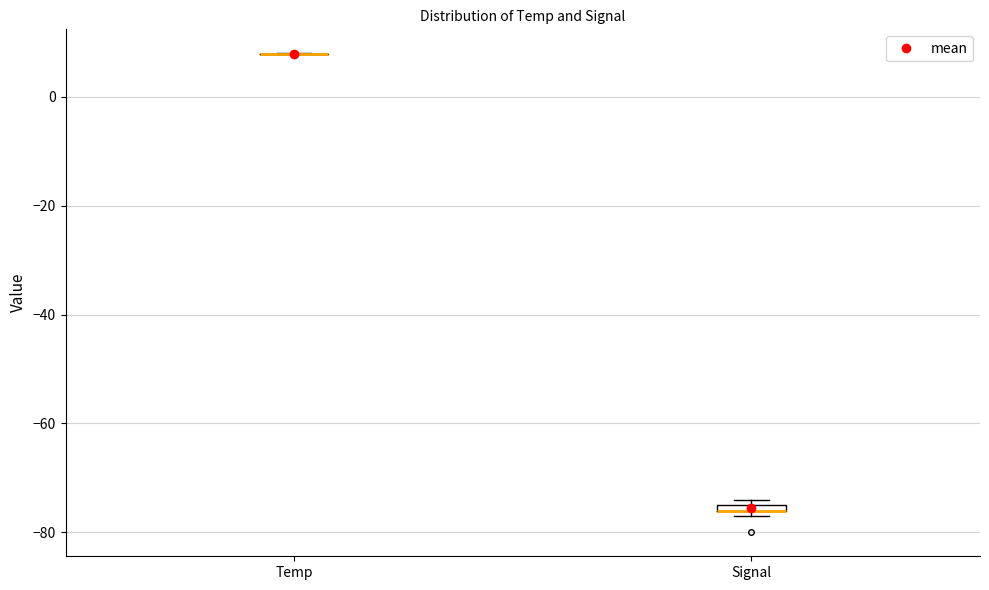

Where is the lower edge of the box for Signal on the y-axis? The values are not printed on the chart, so give them approximately, as read against the axis.

-76